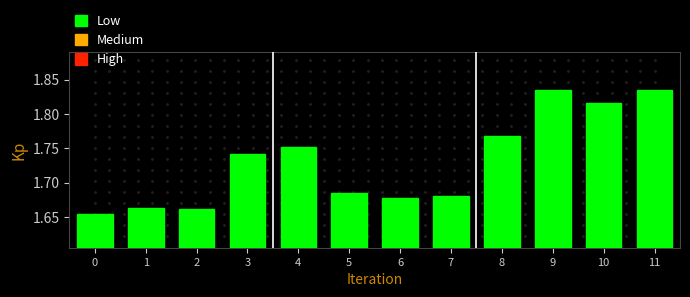

What is the change in value from 6 to 10?

+0.1